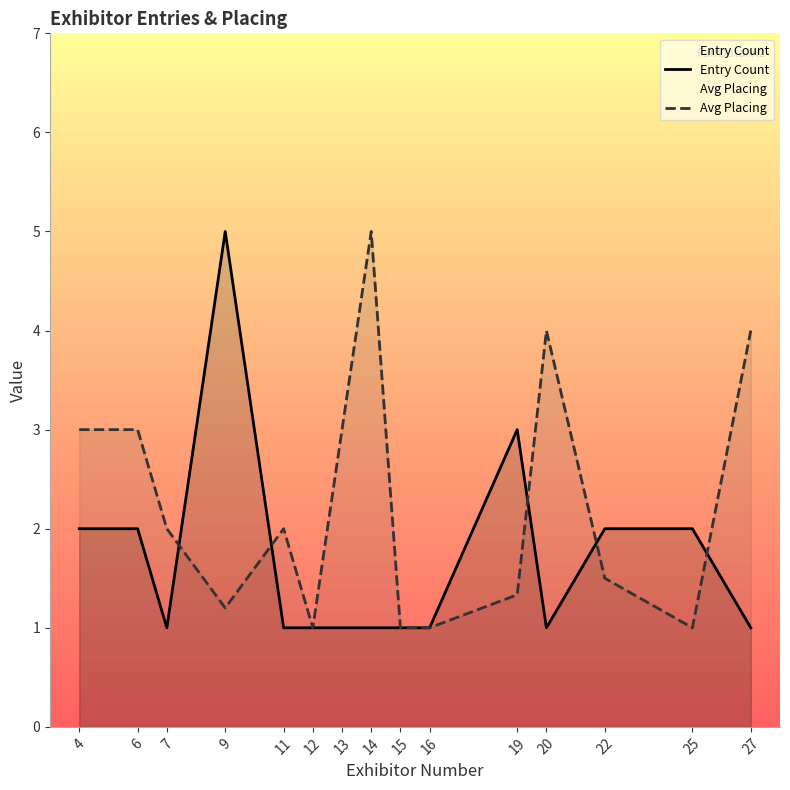

The Entry Count series shows 1.7 at 13. True or false?

False